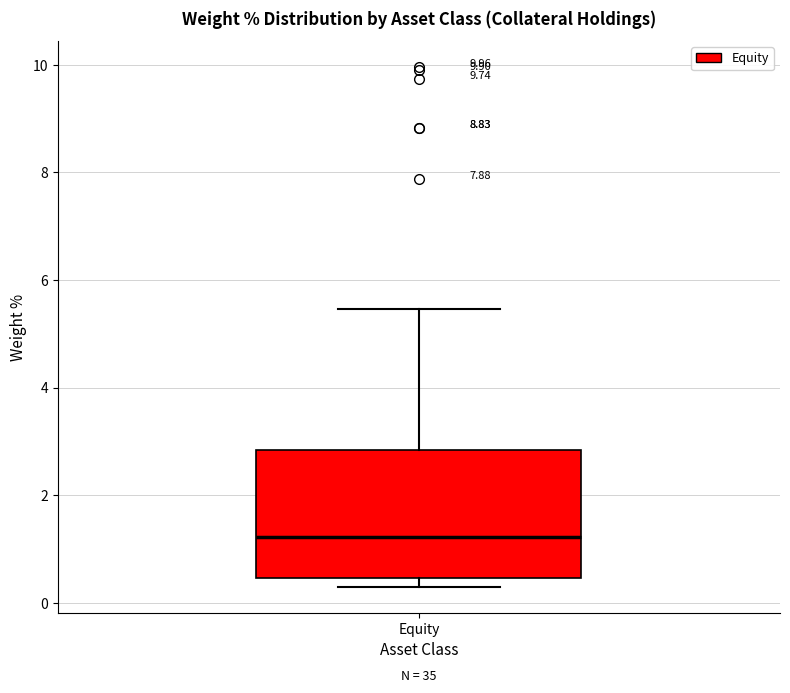

Transcribe this box plot: give where the median line is, the range the box spans, and where the two whiskers end, as read against the y-axis. The values are not printed on the chart, so give them approximately, as read against the axis.

median 1.2, box 0.4 to 2.8, whiskers 0.4 (just below the box's lower edge) to 5.4